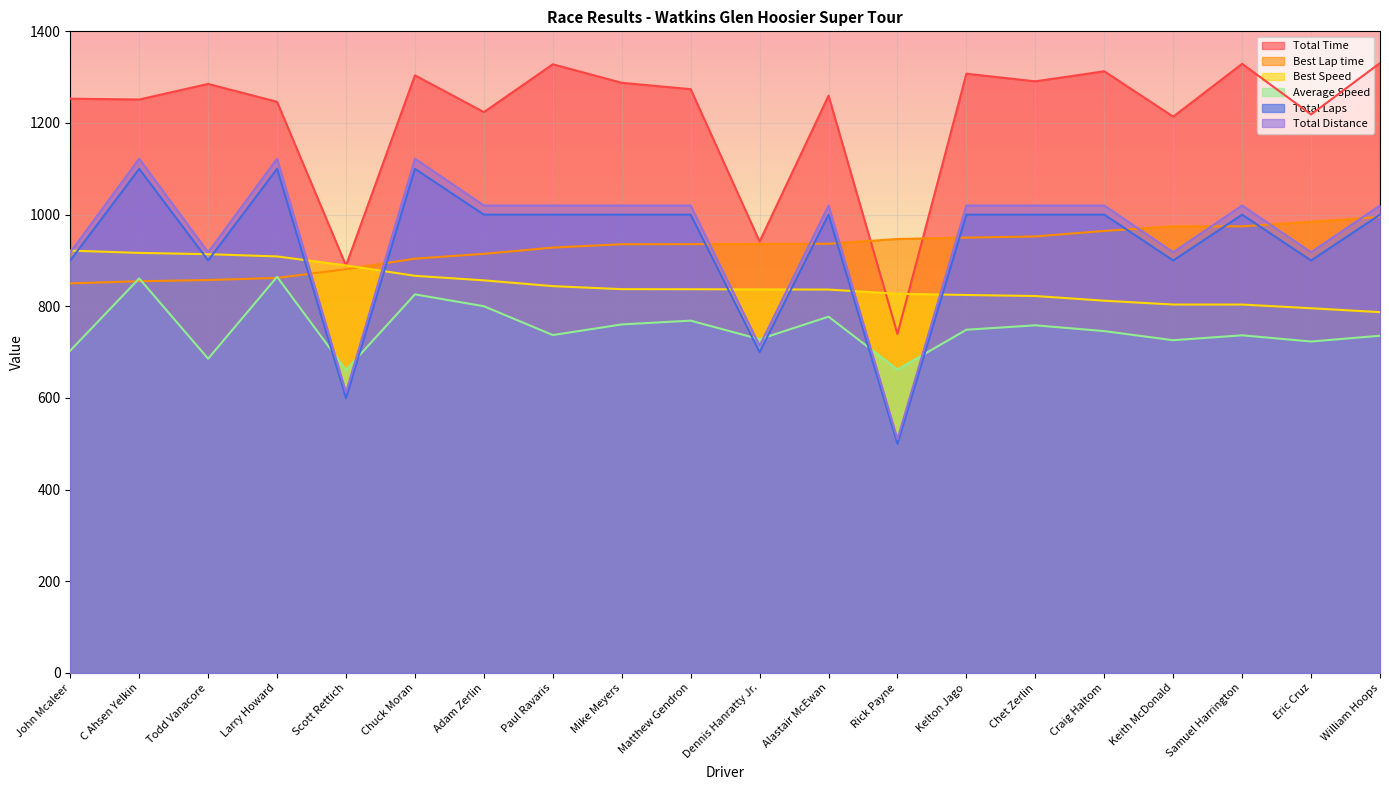

Which label corresponds to the largest value in the chart?

William Hoops